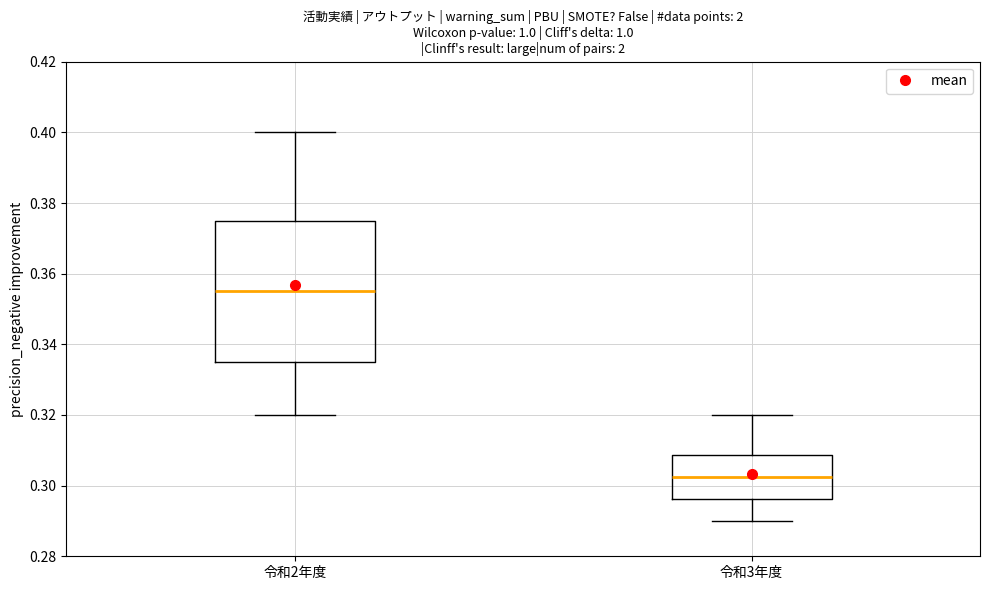

Which box is the tallest, from its lower edge to its upper edge?

令和2年度